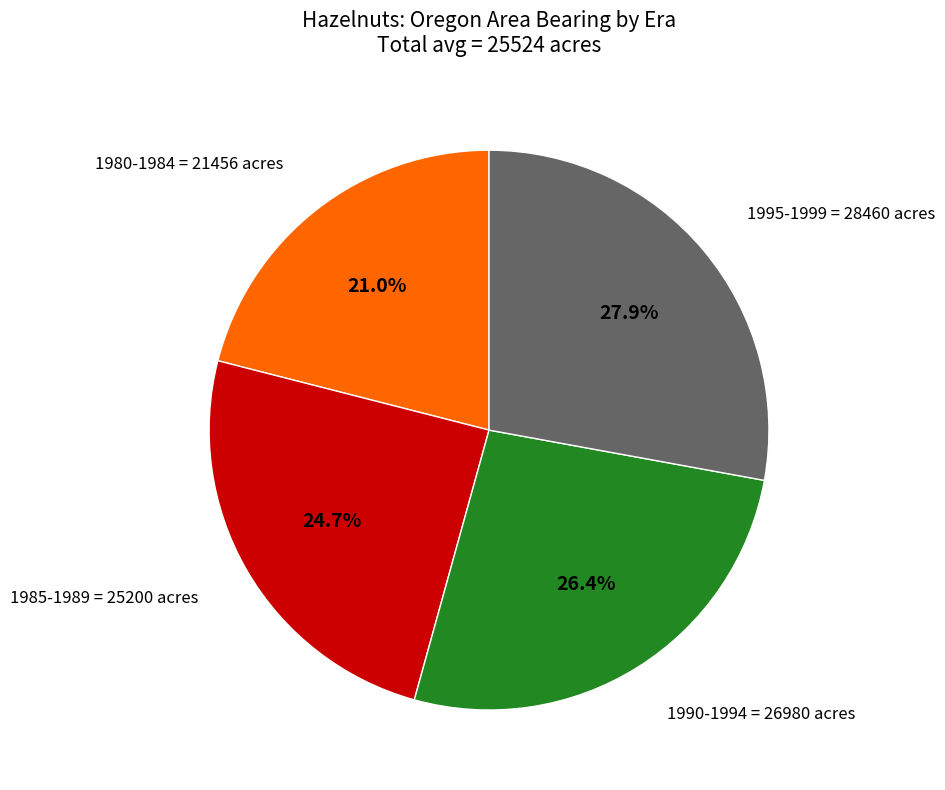

Is there any slice that represents more than half of the pie?

No